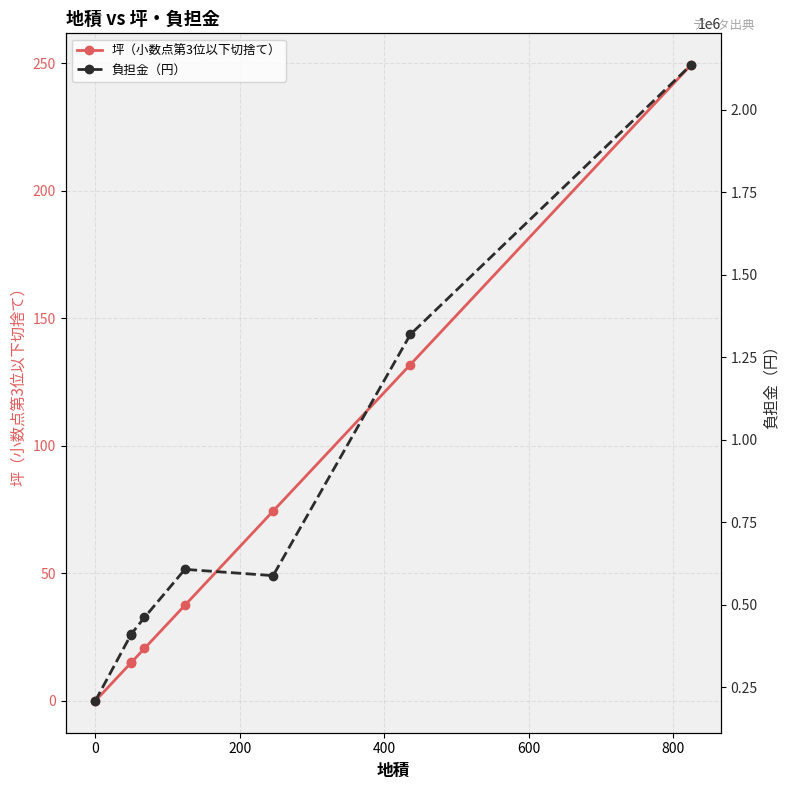

True or false: 負担金（円） and 坪（小数点第3位以下切捨て） cross at least once.

False